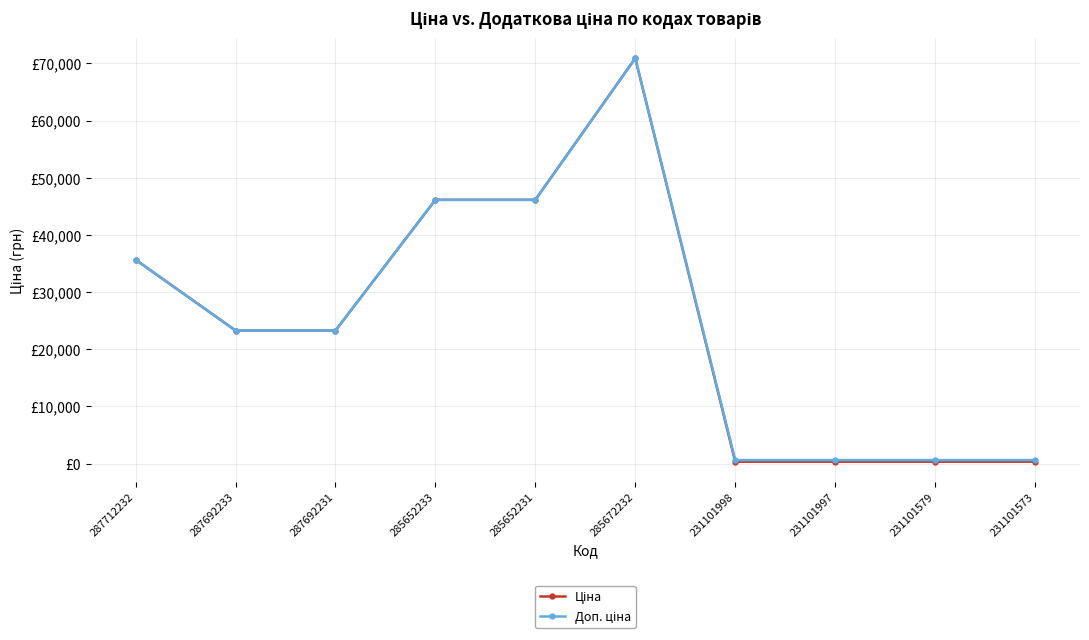

List the labels in order of Доп. ціна value, largest first.

285672232, 285652233, 285652231, 287712232, 287692233, 287692231, 231101998, 231101997, 231101579, 231101573